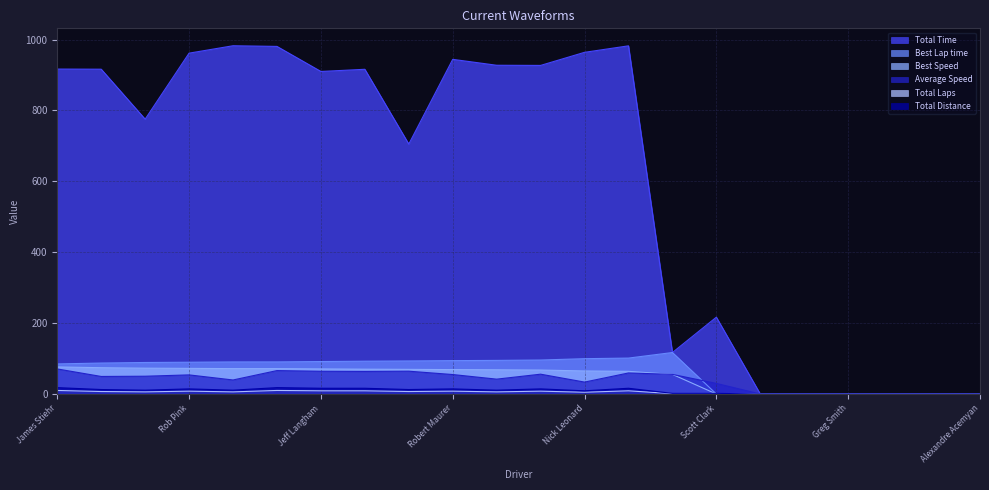

What is the difference between the Average Speed values at Paul Haggar and Robert Maurer?

4.5